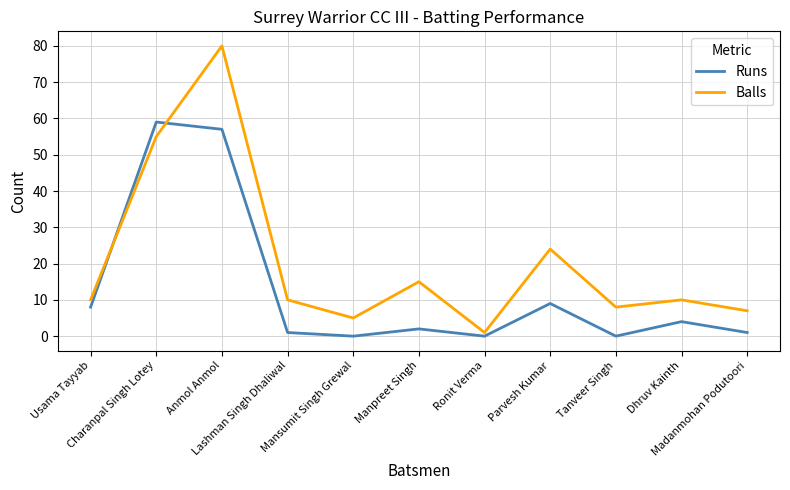

What is the greatest value displayed?

80